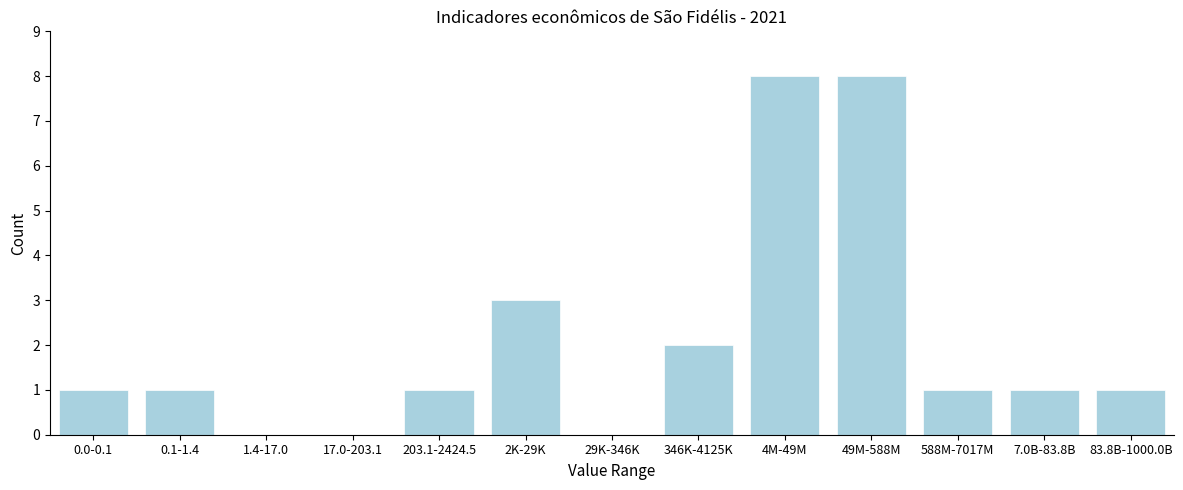

Reading right to left, what are all the values shown in this chart?

83.8B-1000.0B=1	7.0B-83.8B=1	588M-7017M=1	49M-588M=8	4M-49M=8	346K-4125K=2	29K-346K=0	2K-29K=3	203.1-2424.5=1	17.0-203.1=0	1.4-17.0=0	0.1-1.4=1	0.0-0.1=1